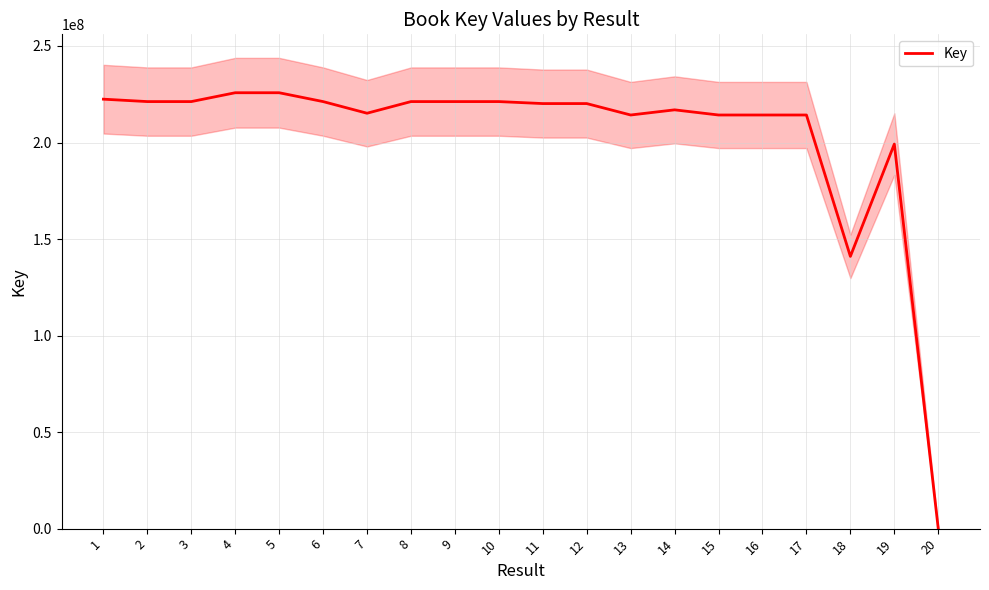

How many values exceed 220167623?

9